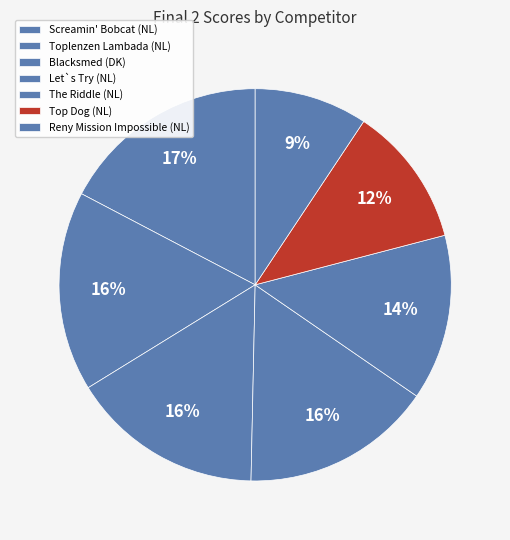

Count the number of slices in the pie.

7